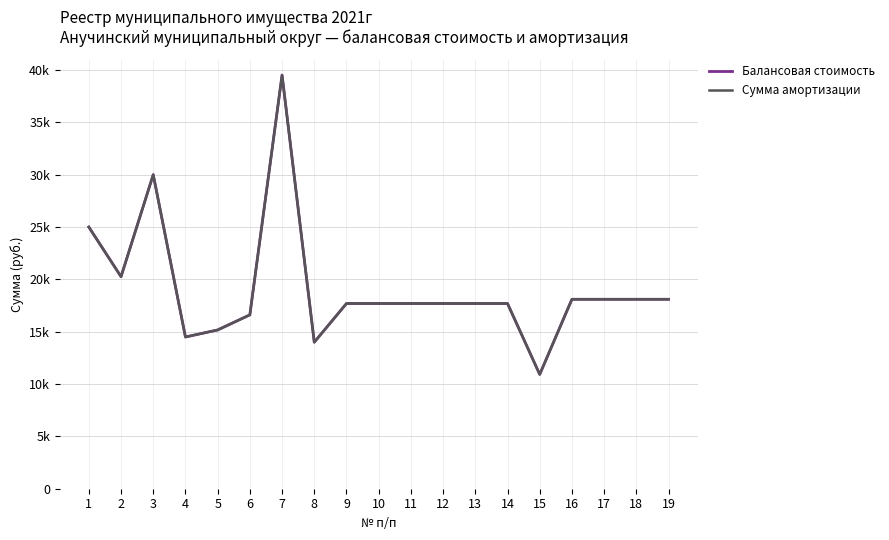

List the labels in order of Балансовая стоимость value, largest first.

7, 3, 1, 2, 16, 17, 18, 19, 9, 10, 11, 12, 13, 14, 6, 5, 4, 8, 15